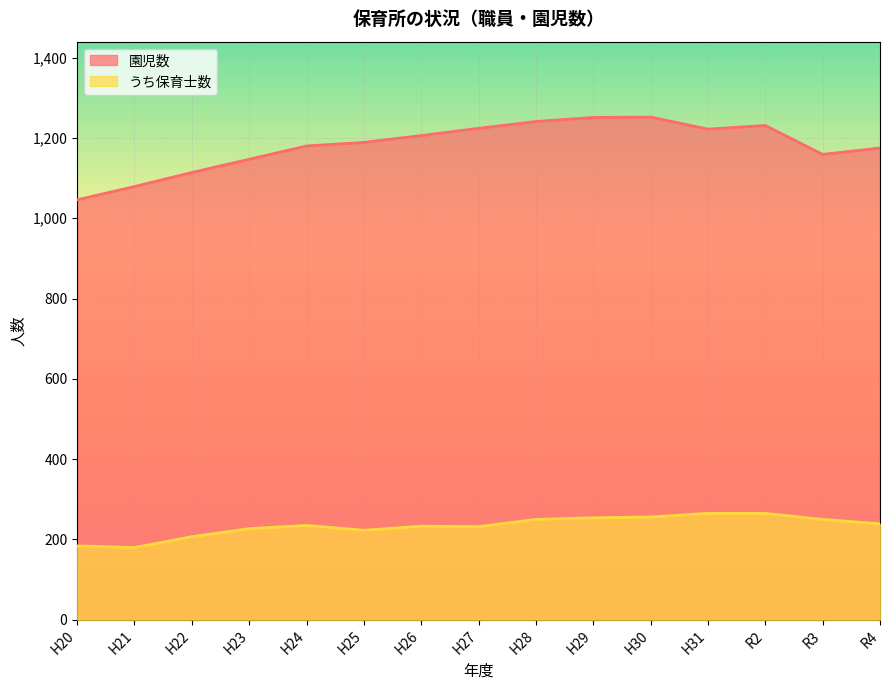

What is the average value of the うち保育士数 series?

233